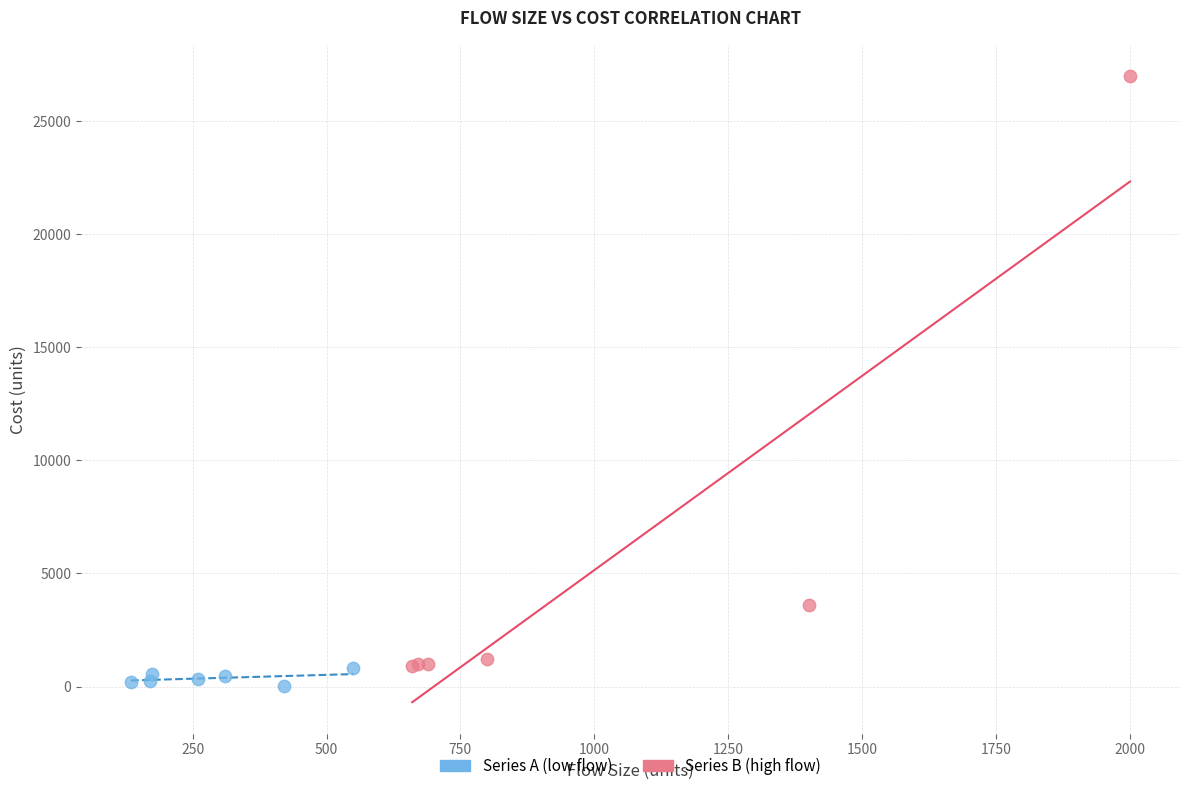

Which series reaches the maximum Y coordinate?

Series B (high flow)